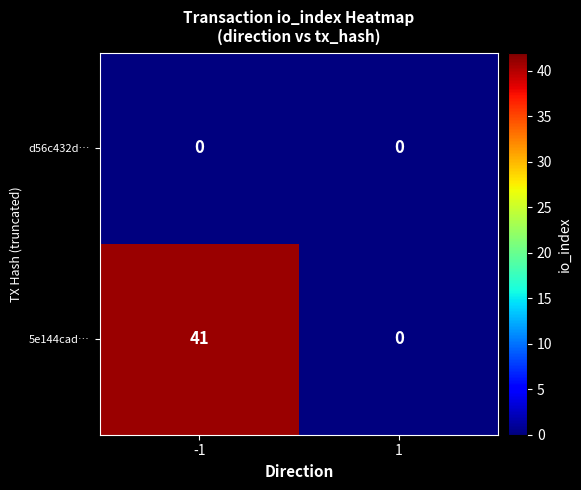

Which series has the largest total across all categories?

5e144cad…